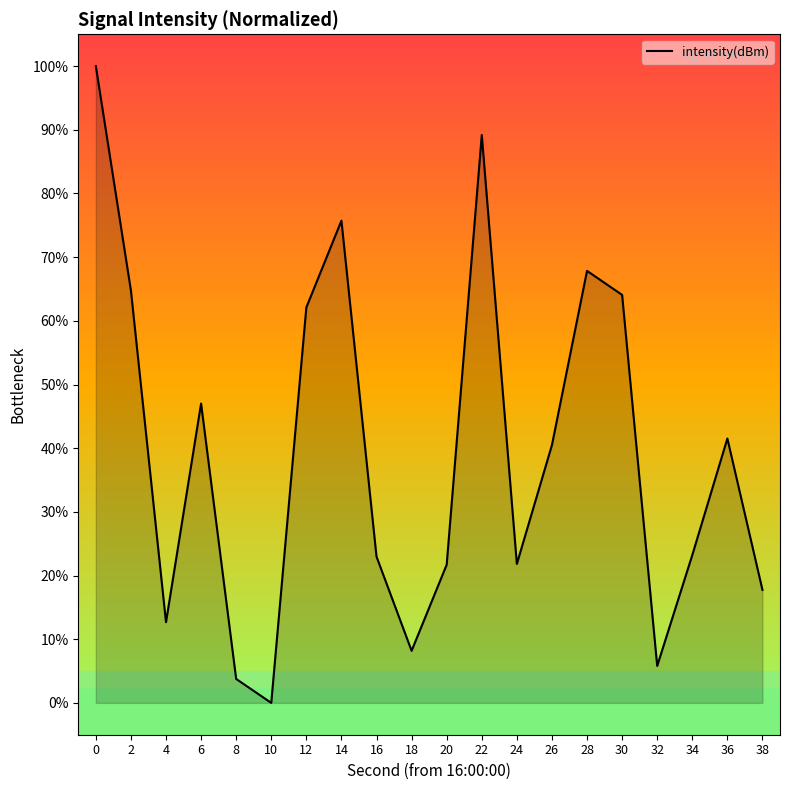

How many values are above zero?

19